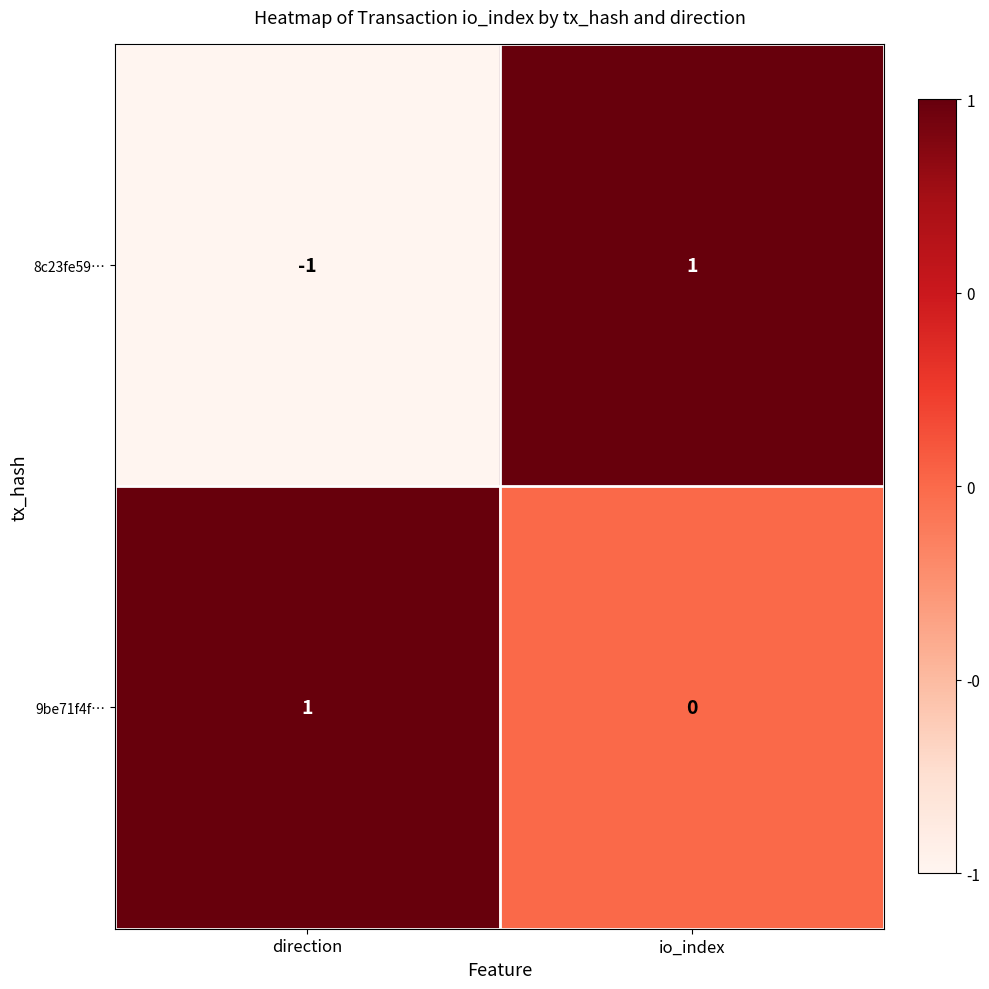

At how many categories does at least one series exceed 0?

2